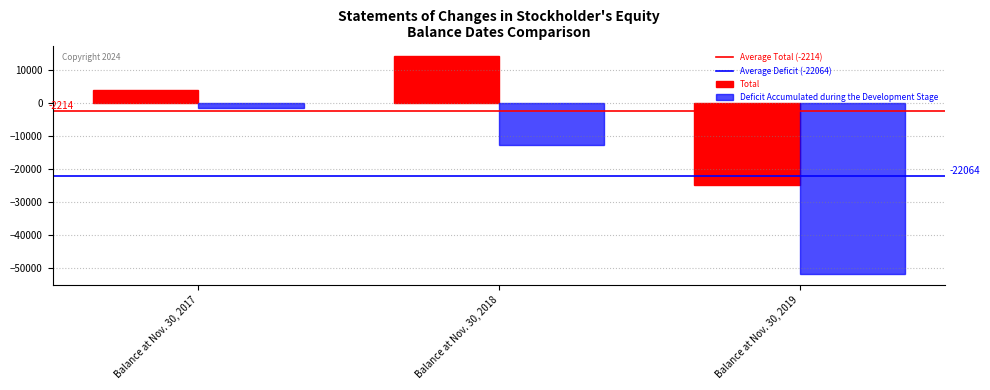

At Balance at Nov. 30, 2017, list the series in order from smallest to largest.

Deficit Accumulated during the Development Stage, Total